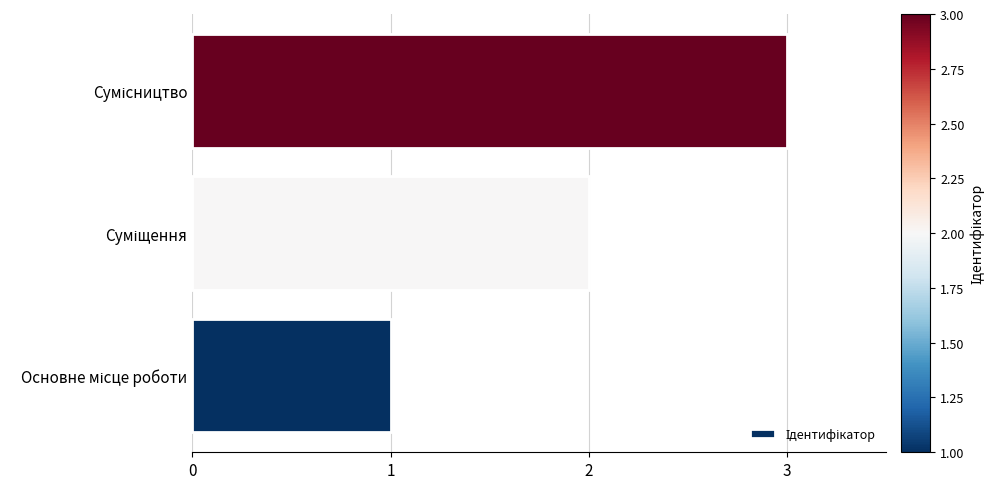

What is the greatest value displayed?

3